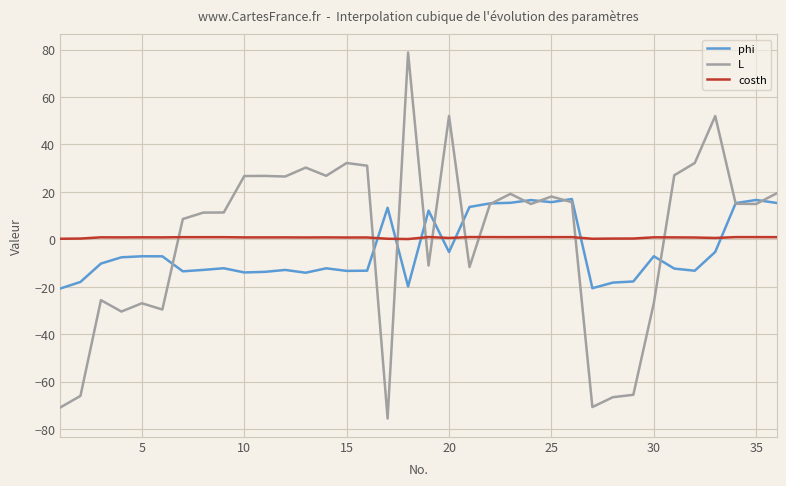

What is the maximum value shown in the chart?

78.8